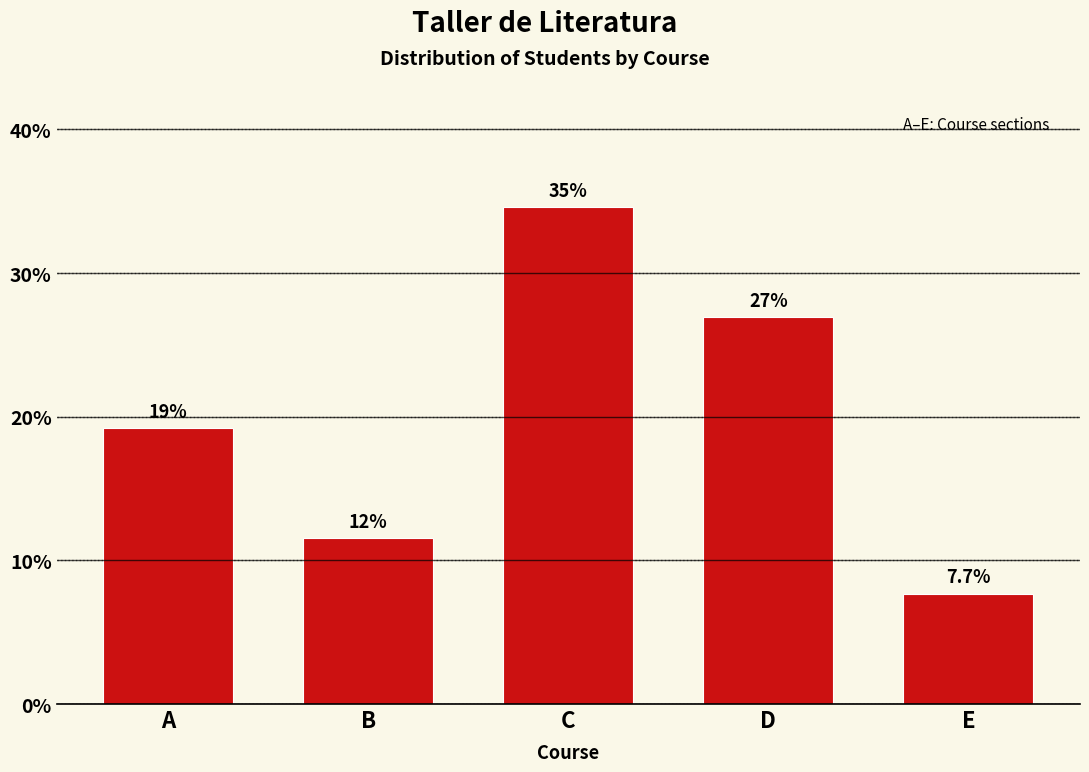

How many bars are there in total?

5